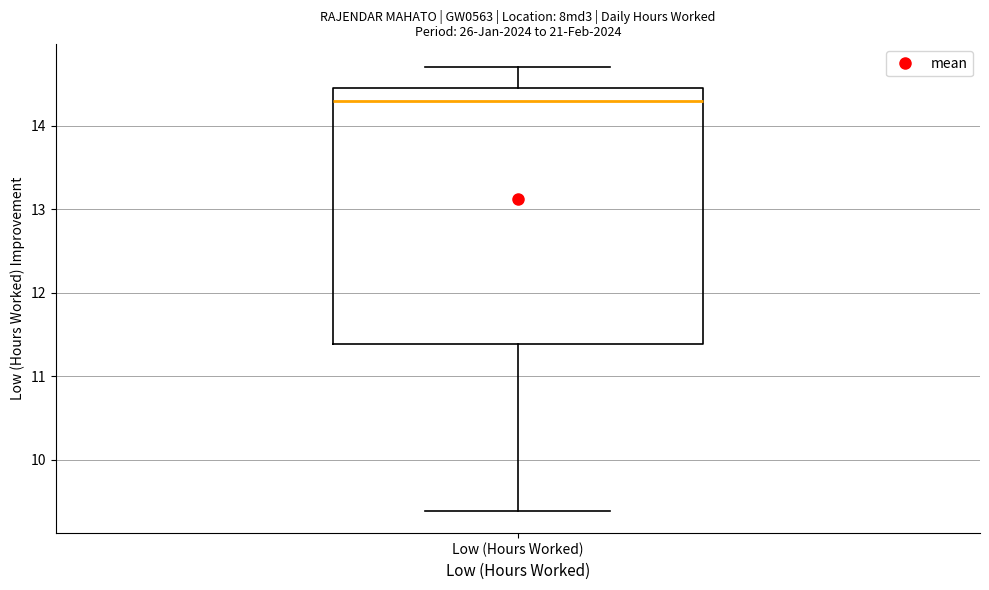

Transcribe this box plot: give where the median line is, the range the box spans, and where the two whiskers end, as read against the y-axis. The values are not printed on the chart, so give them approximately, as read against the axis.

median 14.3, box 11.4 to 14.5, whiskers 9.4 to 14.7